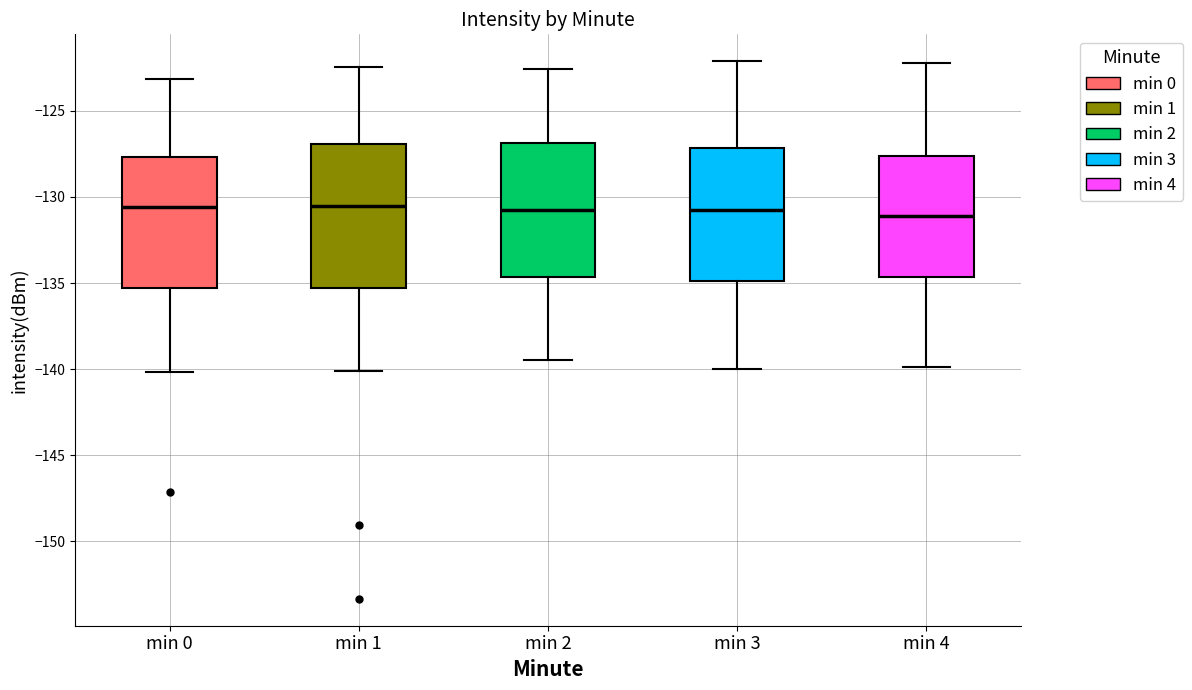

Where does the lower whisker of the box for min 0 end on the y-axis? The values are not printed on the chart, so give them approximately, as read against the axis.

-140.0